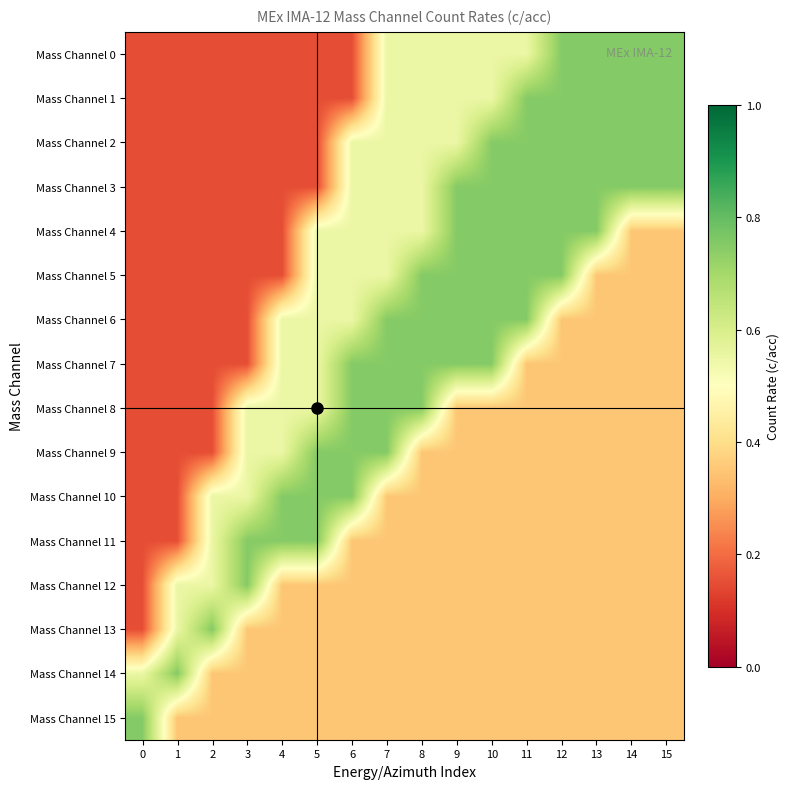

Reading left to right, extract all data points from this chart.

Mass Channel 0: 0=0.1	1=0.1	2=0.1	3=0.1	4=0.1	5=0.1	6=0.1	7=0.6	8=0.6	9=0.6	10=0.6	11=0.6	12=0.8	13=0.8	14=0.8	15=0.8
Mass Channel 1: 0=0.1	1=0.1	2=0.1	3=0.1	4=0.1	5=0.1	6=0.1	7=0.6	8=0.6	9=0.6	10=0.6	11=0.8	12=0.8	13=0.8	14=0.8	15=0.8
Mass Channel 2: 0=0.1	1=0.1	2=0.1	3=0.1	4=0.1	5=0.1	6=0.6	7=0.6	8=0.6	9=0.6	10=0.8	11=0.8	12=0.8	13=0.8	14=0.8	15=0.8
Mass Channel 3: 0=0.1	1=0.1	2=0.1	3=0.1	4=0.1	5=0.1	6=0.6	7=0.6	8=0.6	9=0.8	10=0.8	11=0.8	12=0.8	13=0.8	14=0.8	15=0.8
Mass Channel 4: 0=0.1	1=0.1	2=0.1	3=0.1	4=0.1	5=0.6	6=0.6	7=0.6	8=0.6	9=0.8	10=0.8	11=0.8	12=0.8	13=0.8	14=0.3	15=0.3
Mass Channel 5: 0=0.1	1=0.1	2=0.1	3=0.1	4=0.1	5=0.6	6=0.6	7=0.6	8=0.8	9=0.8	10=0.8	11=0.8	12=0.8	13=0.3	14=0.3	15=0.3
Mass Channel 6: 0=0.1	1=0.1	2=0.1	3=0.1	4=0.6	5=0.6	6=0.6	7=0.8	8=0.8	9=0.8	10=0.8	11=0.8	12=0.3	13=0.3	14=0.3	15=0.3
Mass Channel 7: 0=0.1	1=0.1	2=0.1	3=0.1	4=0.6	5=0.6	6=0.8	7=0.8	8=0.8	9=0.8	10=0.8	11=0.3	12=0.3	13=0.3	14=0.3	15=0.3
Mass Channel 8: 0=0.1	1=0.1	2=0.1	3=0.6	4=0.6	5=0.6	6=0.8	7=0.8	8=0.8	9=0.3	10=0.3	11=0.3	12=0.3	13=0.3	14=0.3	15=0.3
Mass Channel 9: 0=0.1	1=0.1	2=0.1	3=0.6	4=0.6	5=0.8	6=0.8	7=0.8	8=0.3	9=0.3	10=0.3	11=0.3	12=0.3	13=0.3	14=0.3	15=0.3
Mass Channel 10: 0=0.1	1=0.1	2=0.6	3=0.6	4=0.8	5=0.8	6=0.8	7=0.3	8=0.3	9=0.3	10=0.3	11=0.3	12=0.3	13=0.3	14=0.3	15=0.3
Mass Channel 11: 0=0.1	1=0.1	2=0.6	3=0.8	4=0.8	5=0.8	6=0.3	7=0.3	8=0.3	9=0.3	10=0.3	11=0.3	12=0.3	13=0.3	14=0.3	15=0.3
Mass Channel 12: 0=0.1	1=0.6	2=0.6	3=0.8	4=0.3	5=0.3	6=0.3	7=0.3	8=0.3	9=0.3	10=0.3	11=0.3	12=0.3	13=0.3	14=0.3	15=0.3
Mass Channel 13: 0=0.1	1=0.6	2=0.8	3=0.3	4=0.3	5=0.3	6=0.3	7=0.3	8=0.3	9=0.3	10=0.3	11=0.3	12=0.3	13=0.3	14=0.3	15=0.3
Mass Channel 14: 0=0.6	1=0.8	2=0.3	3=0.3	4=0.3	5=0.3	6=0.3	7=0.3	8=0.3	9=0.3	10=0.3	11=0.3	12=0.3	13=0.3	14=0.3	15=0.3
Mass Channel 15: 0=0.8	1=0.3	2=0.3	3=0.3	4=0.3	5=0.3	6=0.3	7=0.3	8=0.3	9=0.3	10=0.3	11=0.3	12=0.3	13=0.3	14=0.3	15=0.3